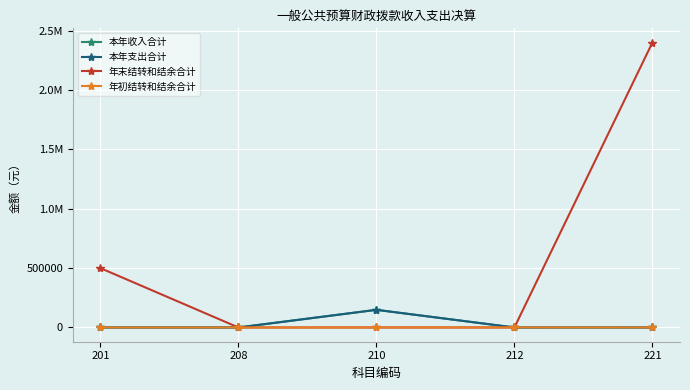

What is the sum of all 本年支出合计 values?

148611.1